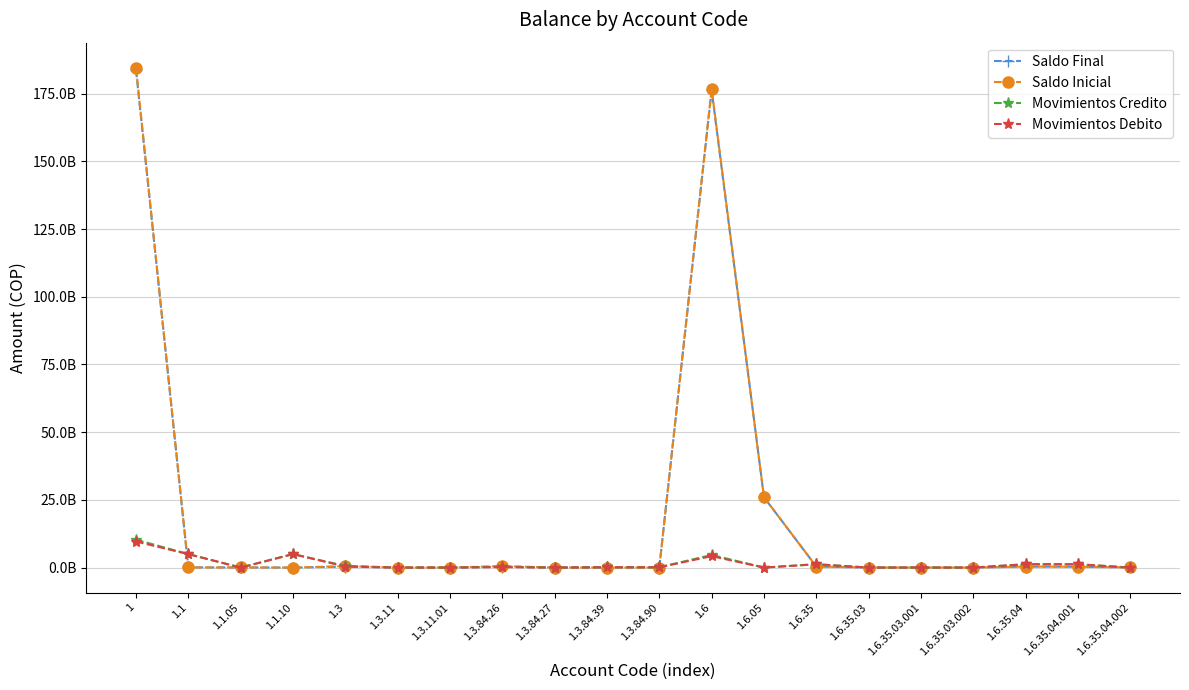

What is the total value across all series at 1.3.11.01?

3413560.0